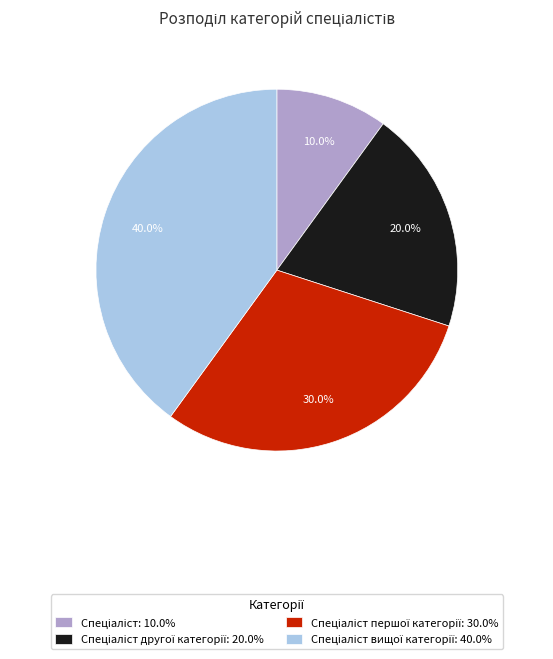

Is there a majority slice in this chart?

No